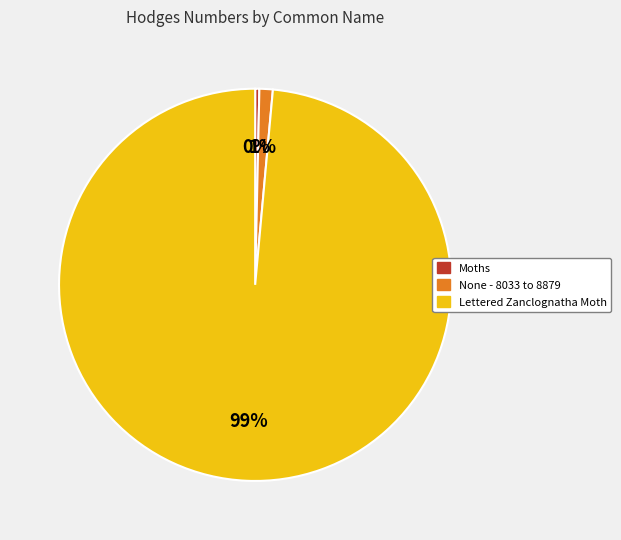

True or false: Lettered Zanclognatha Moth accounts for 99% of the total.

True